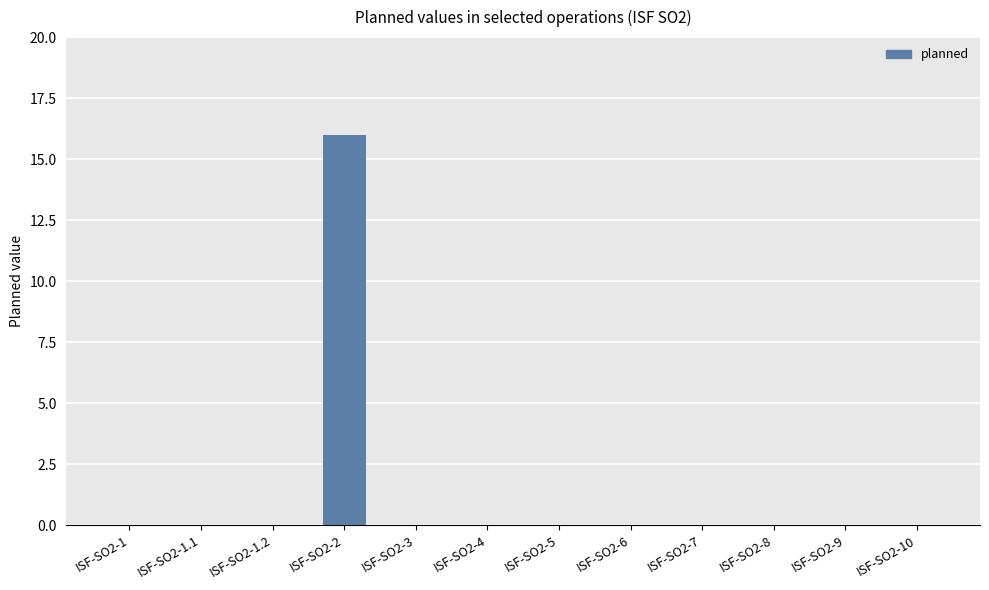

The chart shows a value of 10 at ISF-SO2-7. True or false?

False